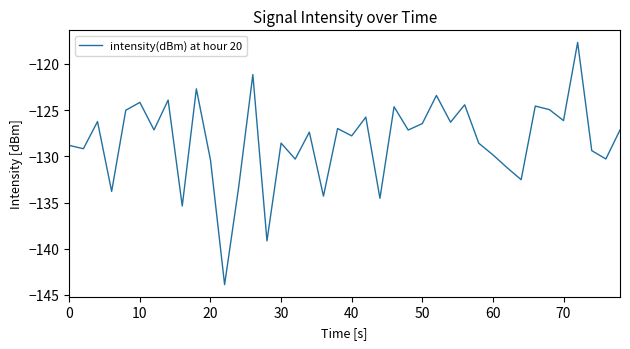

What is the difference between the maximum and minimum values?

26.2